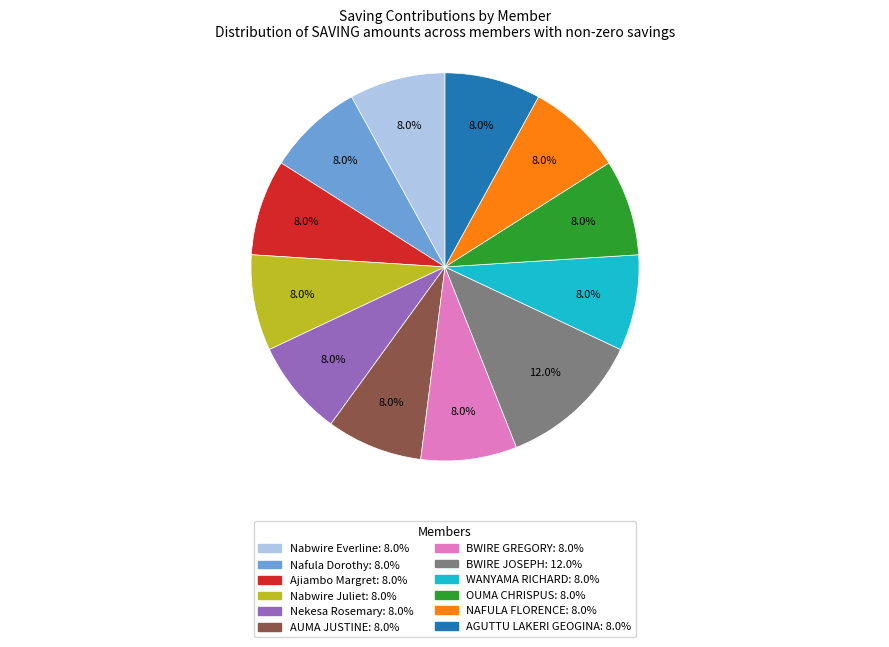

What is the total percentage of OUMA CHRISPUS and Nabwire Everline?

16.0%